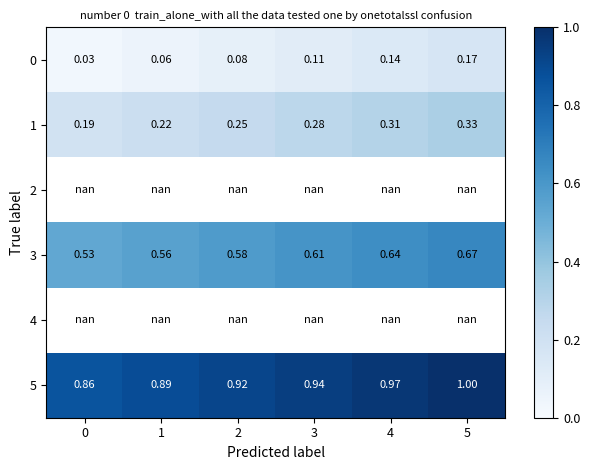

What is the highest value of the 5 series?

1.0